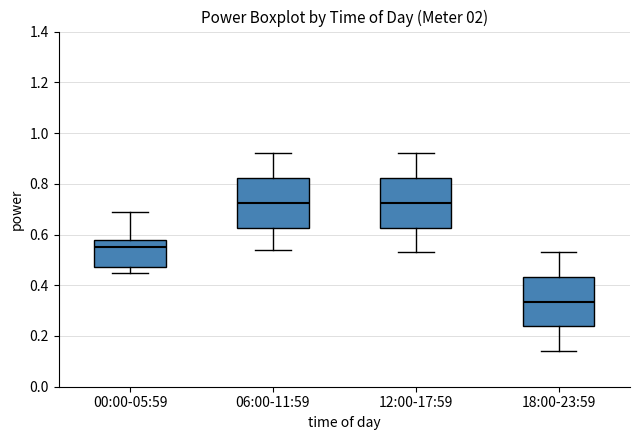

Reading left to right, transcribe this box plot: for each box, give where its median line is, the range the box spans, and where its two whiskers end, as read against the y-axis. The values are not printed on the chart, so give them approximately, as read against the axis.

00:00-05:59: median 0.56, box 0.48 to 0.58, whiskers 0.46 to 0.70
06:00-11:59: median 0.72, box 0.62 to 0.82, whiskers 0.54 to 0.92
12:00-17:59: median 0.72, box 0.62 to 0.82, whiskers 0.54 to 0.92
18:00-23:59: median 0.34, box 0.24 to 0.44, whiskers 0.14 to 0.54